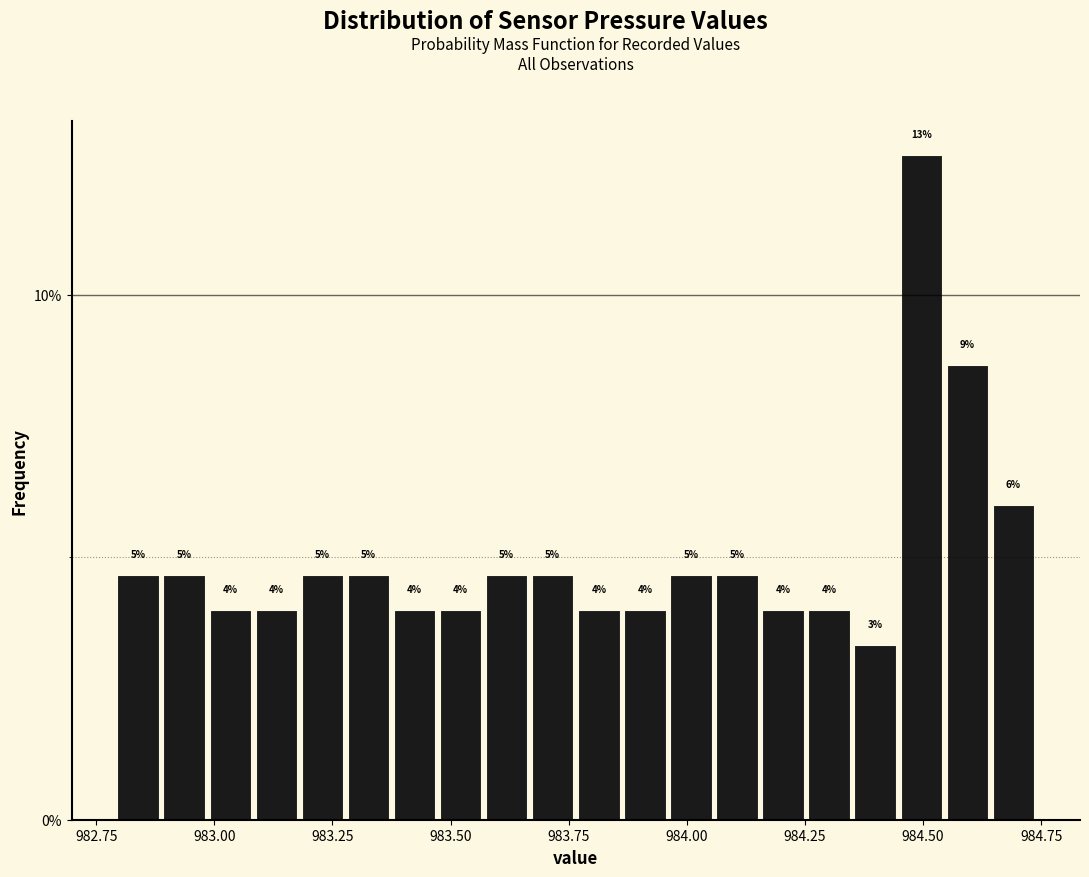

Around what value on the x-axis is the tallest bar? Give the approximate position of its centre, as read against the axis.

984.50